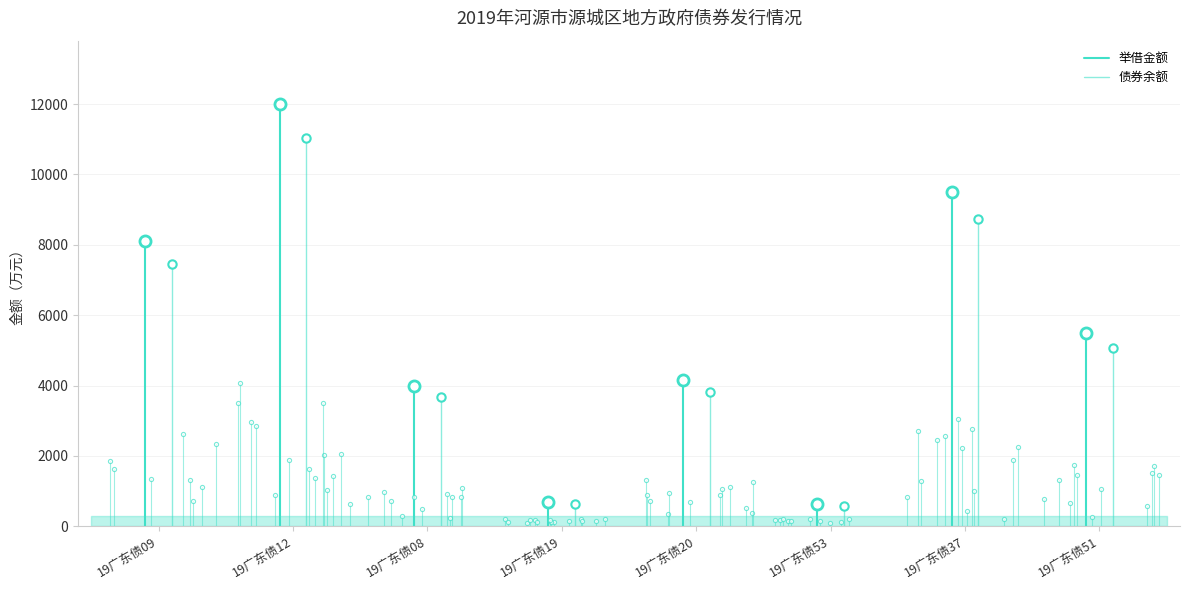

How many distinct data groups are displayed?

2